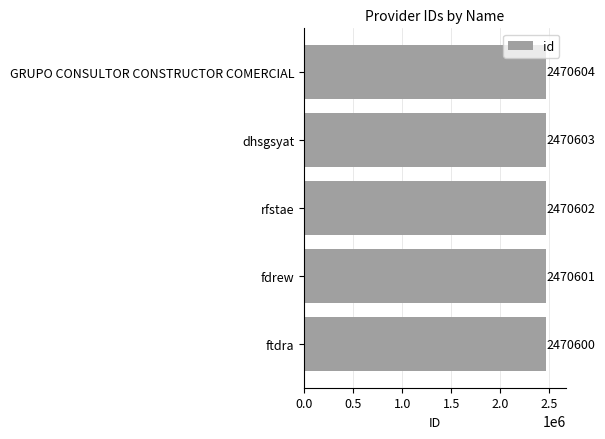

Approximately how many times larger is the value at ftdra compared to rfstae?

1.0